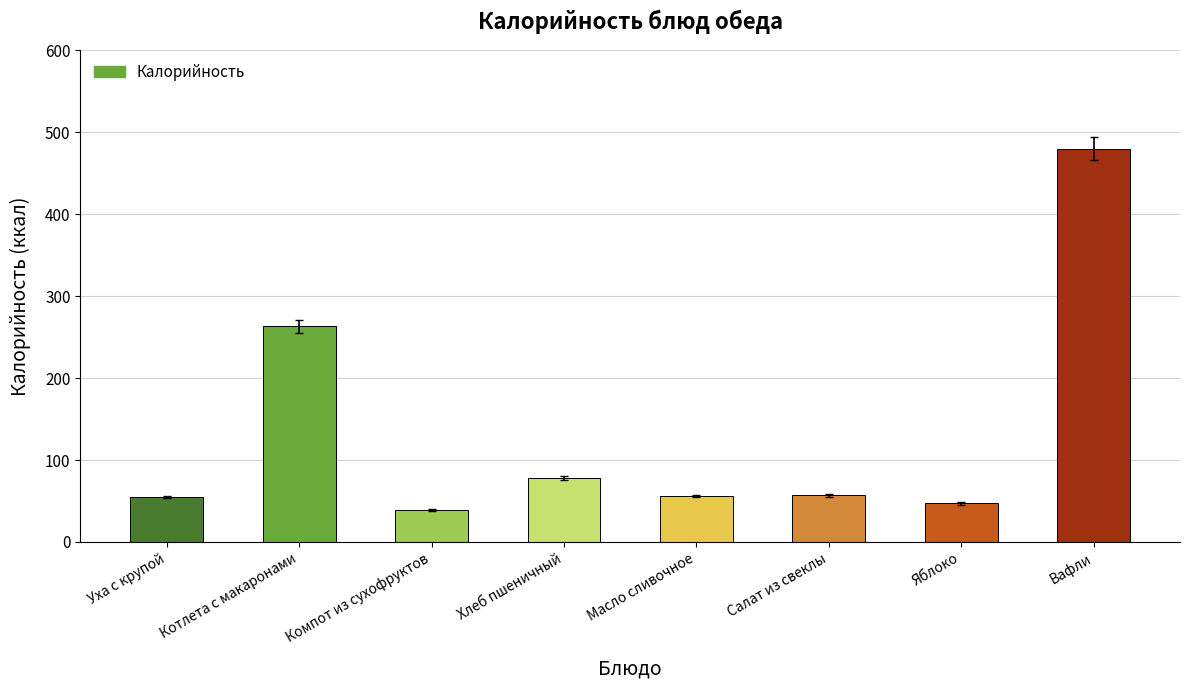

What is the average value?

134